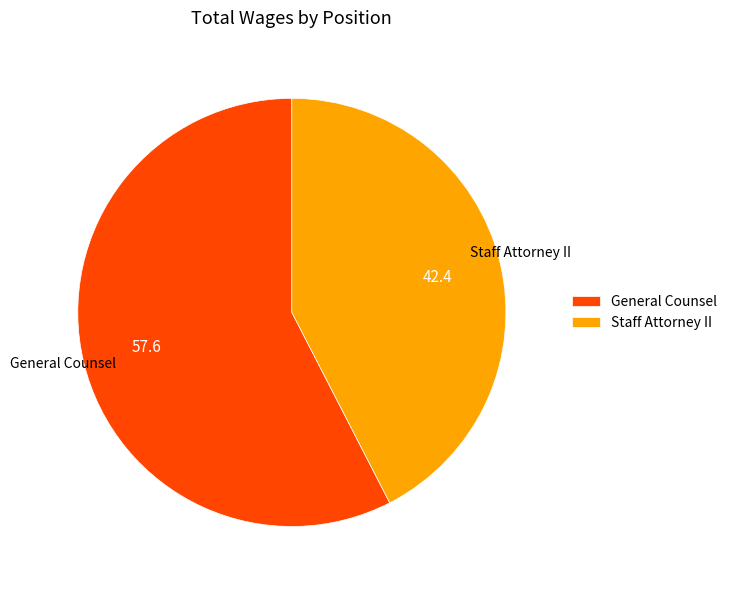

Which category has the smallest portion of the pie?

Staff Attorney II